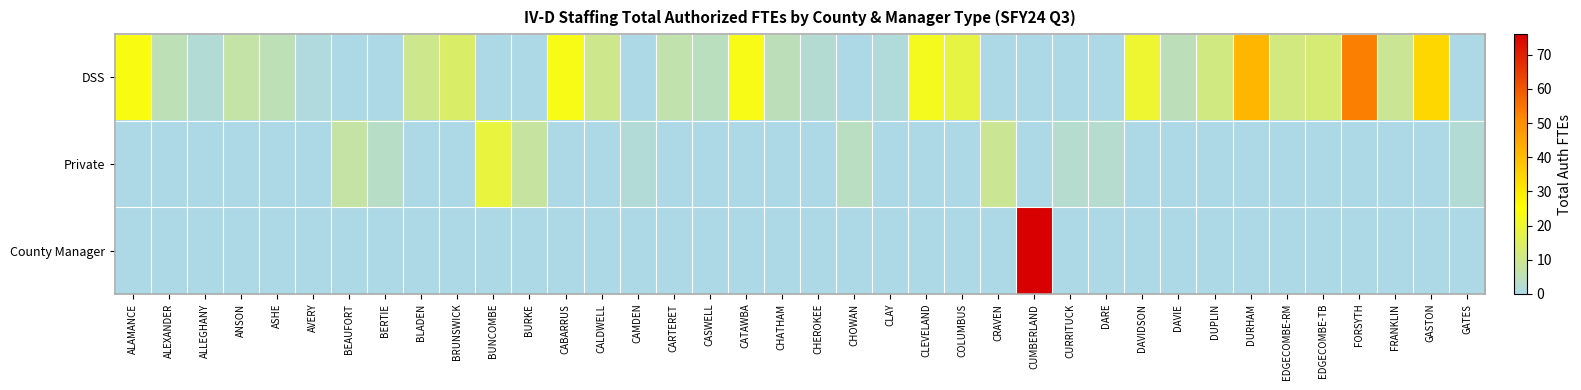

Which series has the largest total across all categories?

DSS